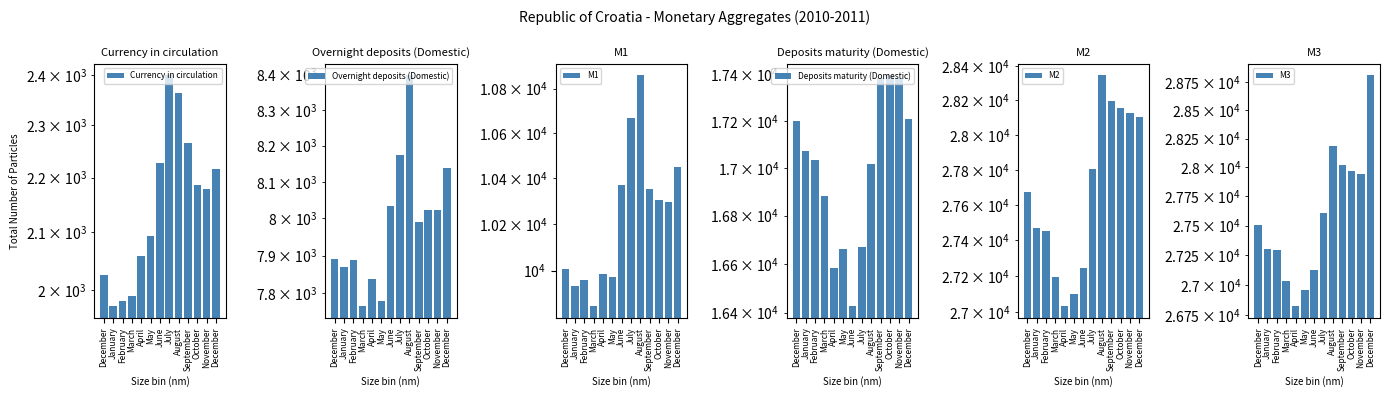

The value of M1 at May is 9973.0. True or false?

True